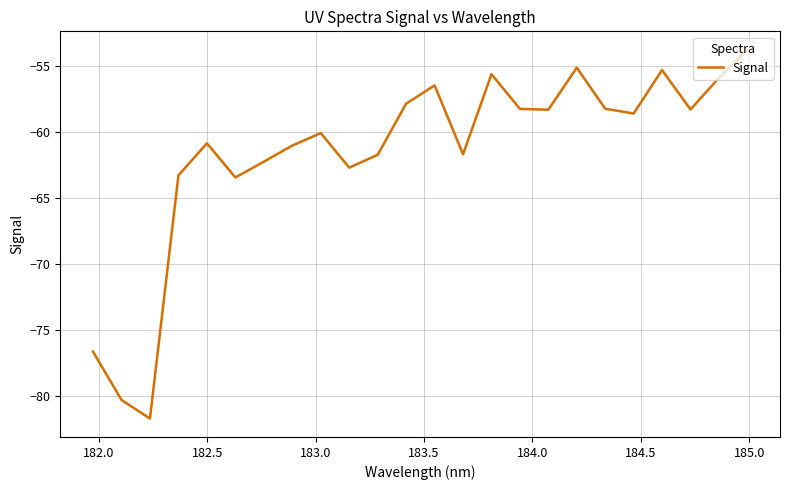

What is the difference between the maximum and minimum values?

27.9